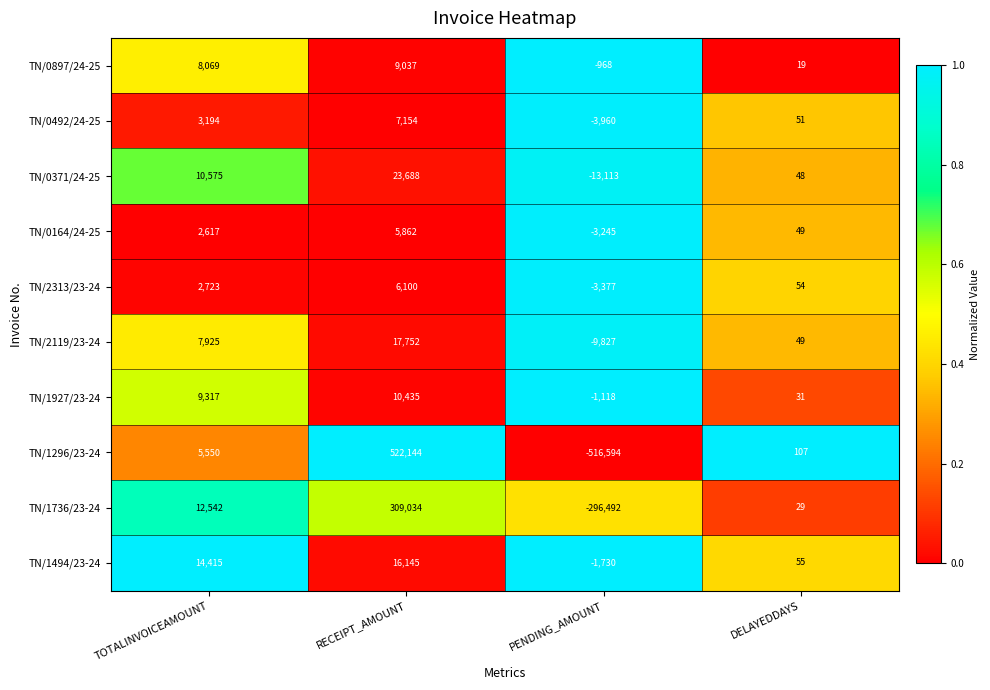

What is the sum of the TN/0492/24-25 values at RECEIPT_AMOUNT and DELAYEDDAYS?

7205